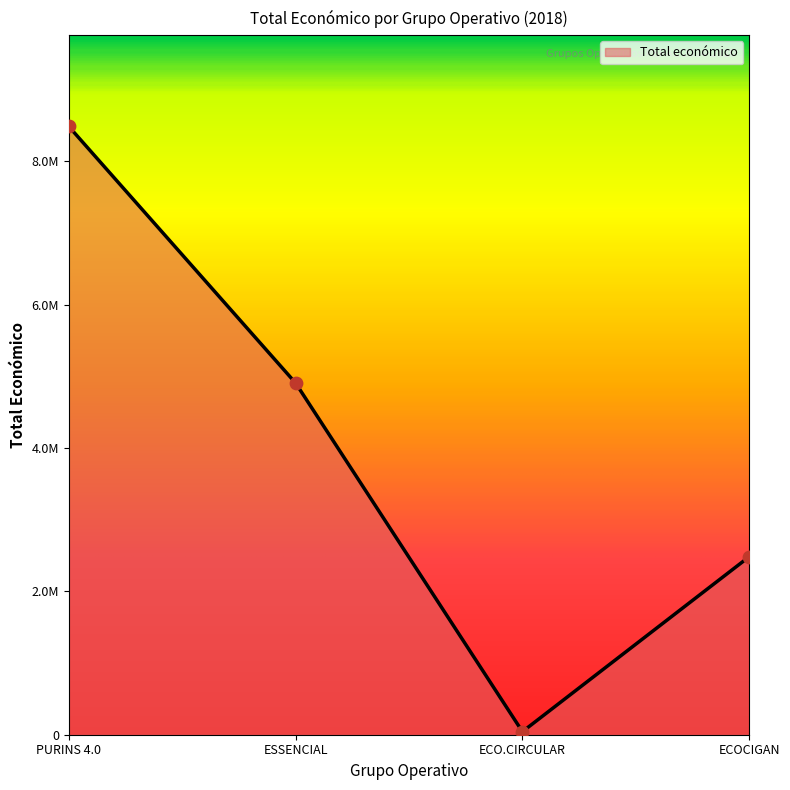

Approximately how many times larger is the value at ESSENCIAL compared to PURINS 4.0?

0.6